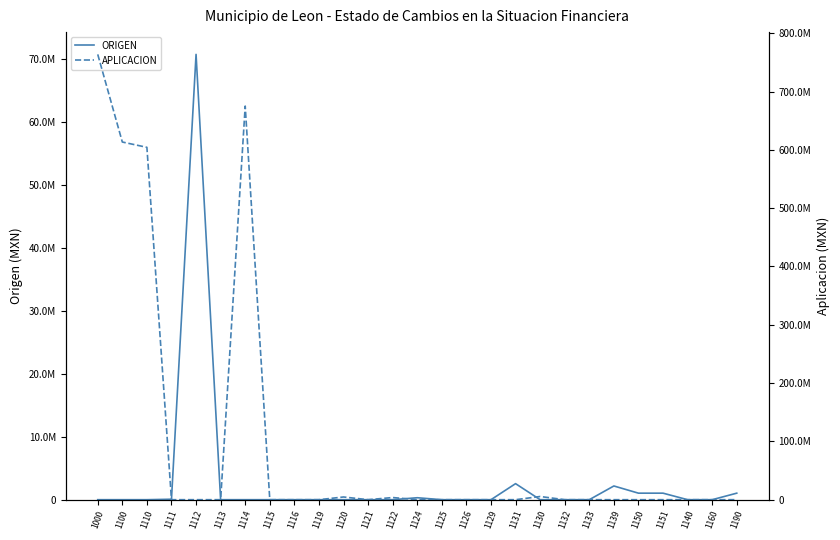

What is the label of the 23rd point from the left?

1150